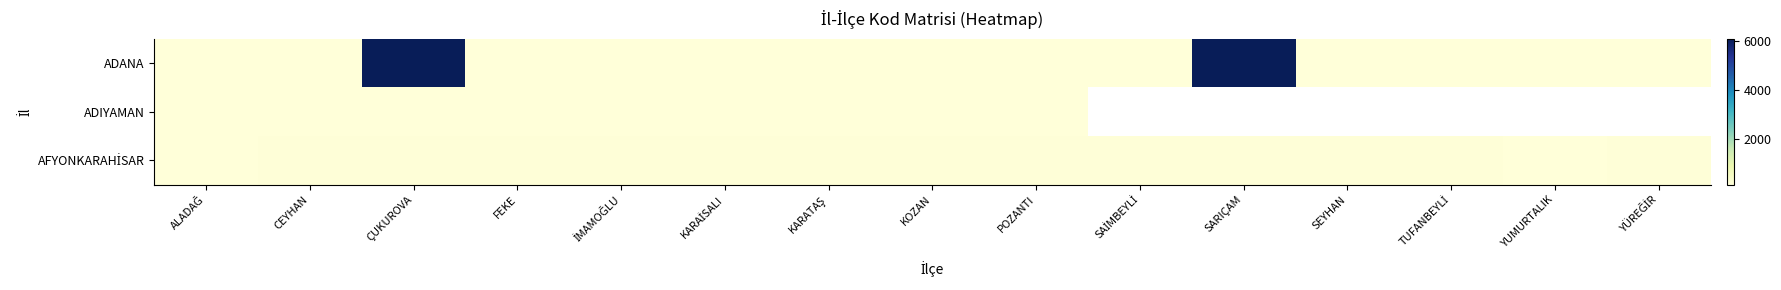

What is the difference between the ADANA values at CEYHAN and İMAMOĞLU?

2.0